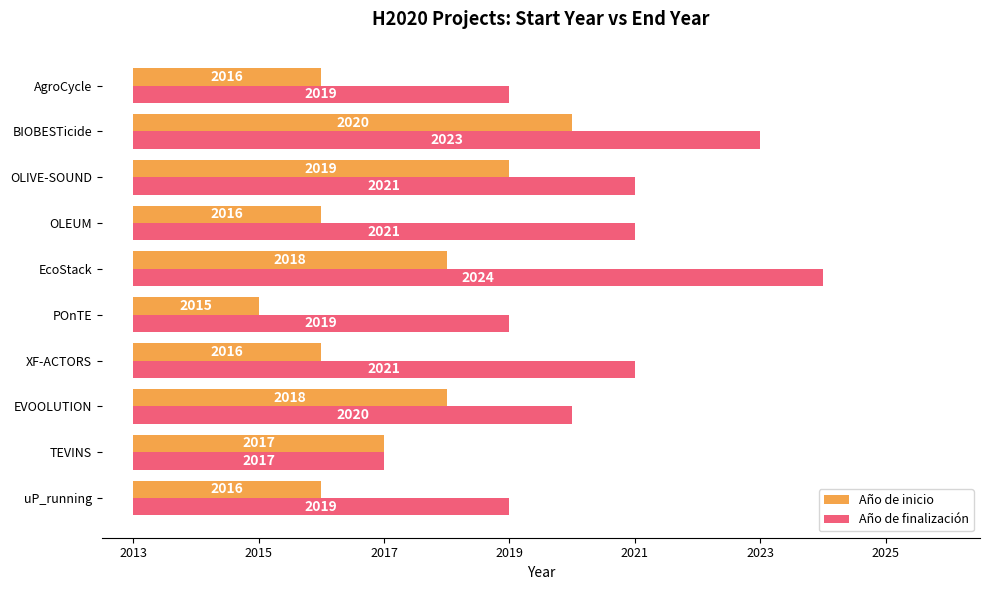

Which series has the largest total across all categories?

Año de finalización